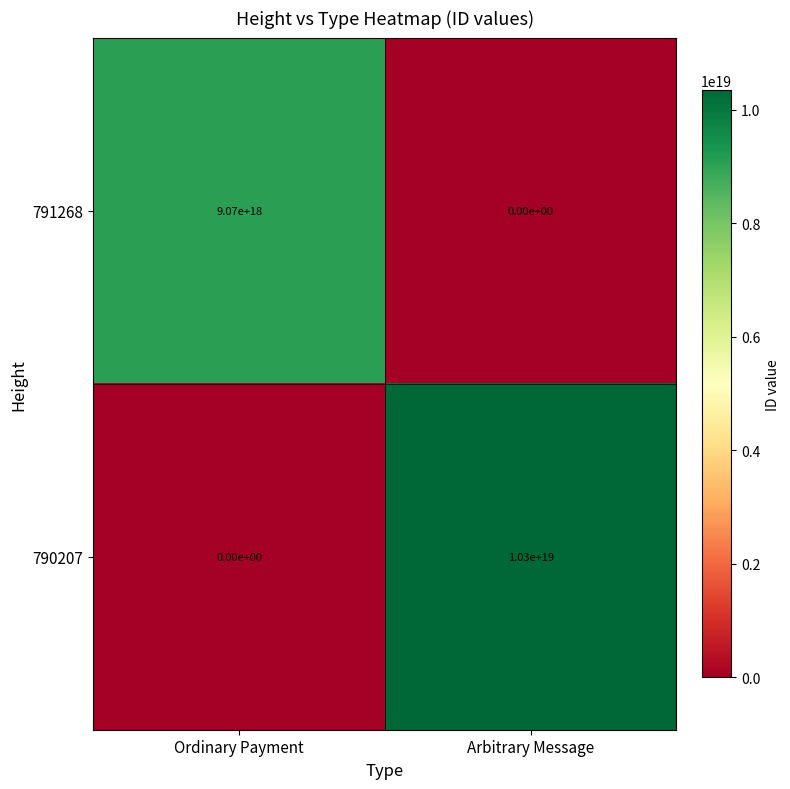

The value of 790207 at Arbitrary Message is 10300000000000000000. True or false?

True